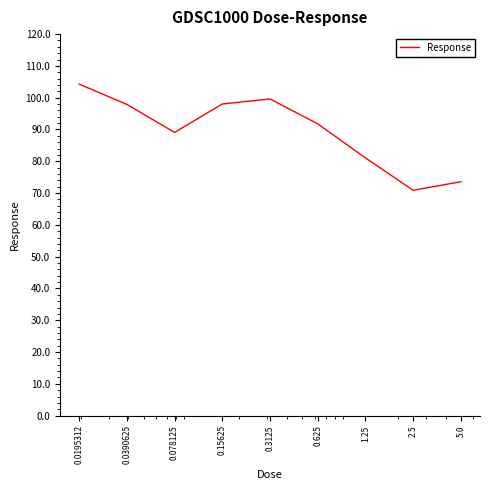

What is the minimum value shown in the chart?

70.9